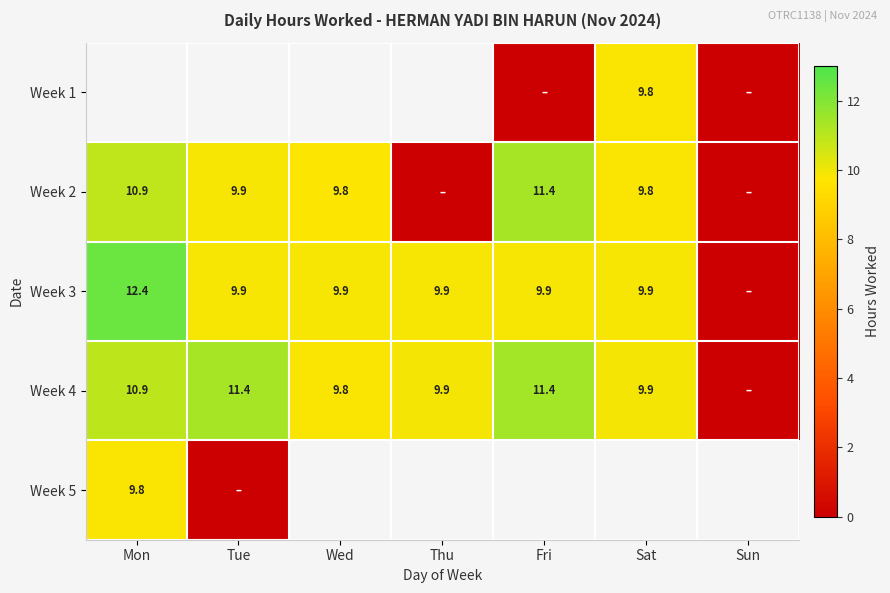

The Week 3 series shows 14.5 at Thu. True or false?

False